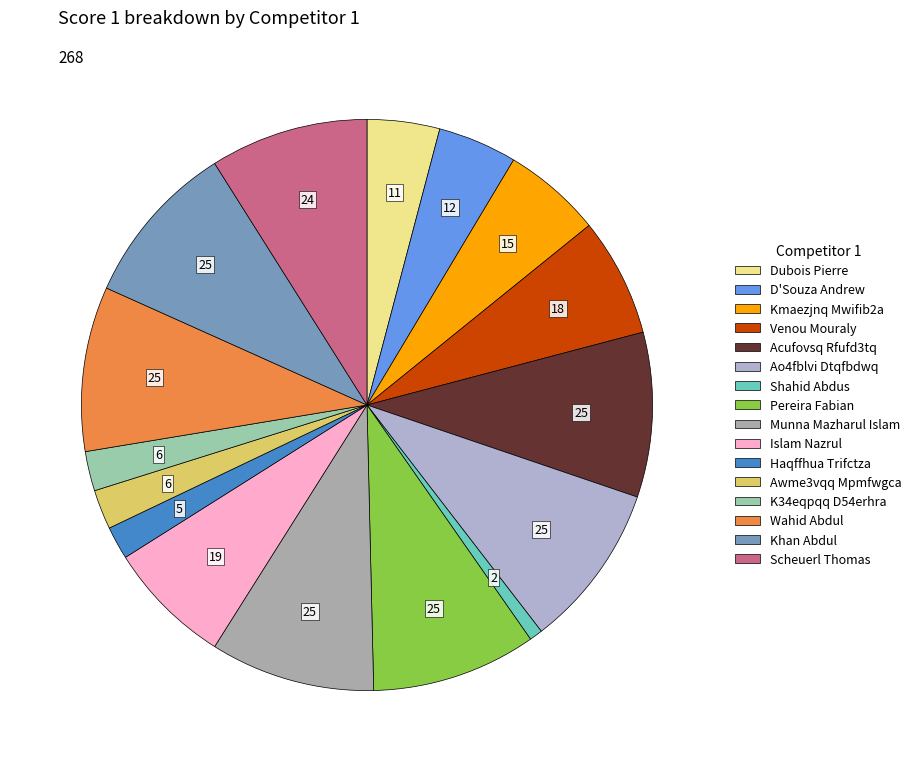

Is there a majority slice in this chart?

No